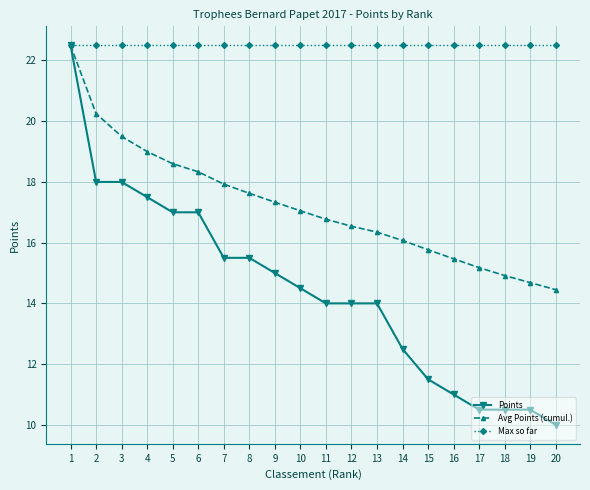

Which series has the largest total across all categories?

Max so far